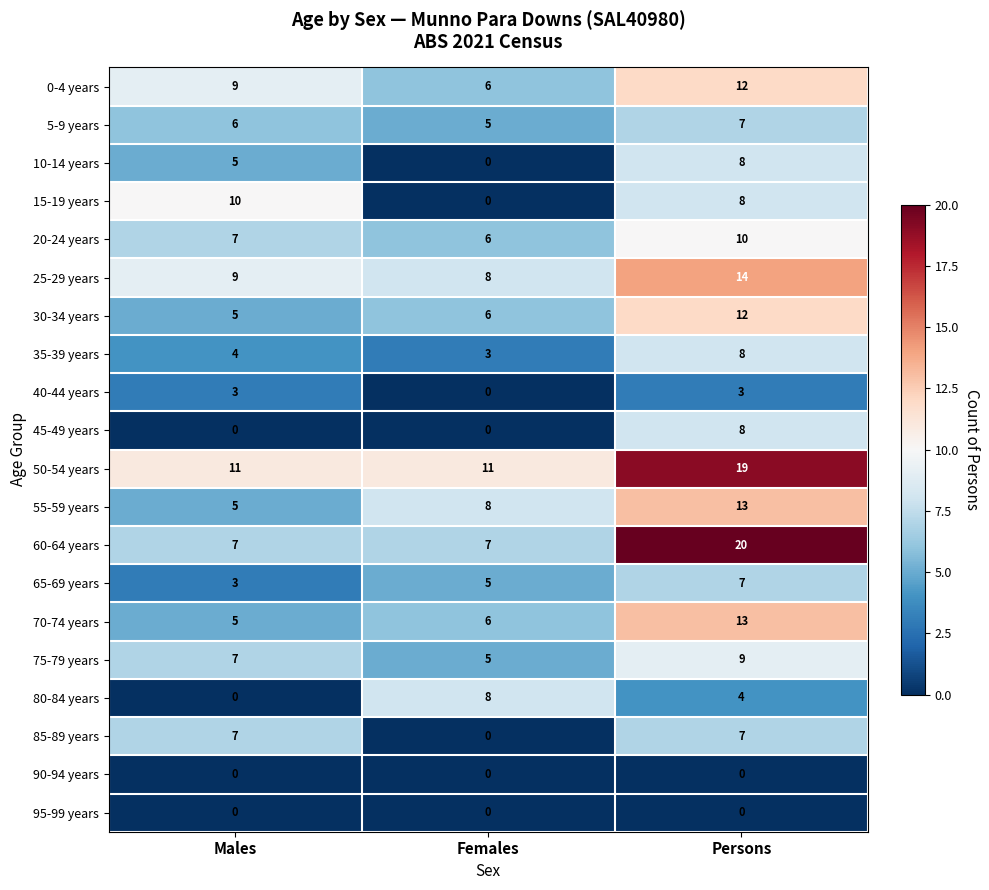

Rank the categories by 0-4 years value from highest to lowest.

Persons, Males, Females